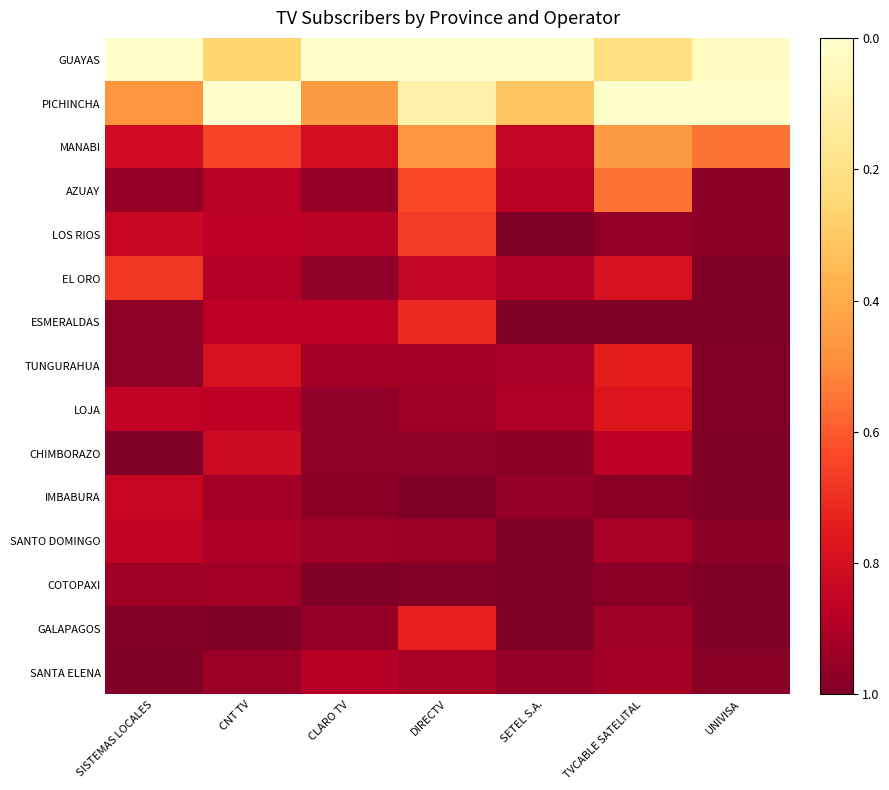

At TVCABLE SATELITAL, list the series in order from smallest to largest.

ESMERALDAS, IMBABURA, COTOPAXI, LOS RIOS, GALAPAGOS, SANTA ELENA, SANTO DOMINGO, CHIMBORAZO, EL ORO, LOJA, TUNGURAHUA, AZUAY, MANABI, GUAYAS, PICHINCHA